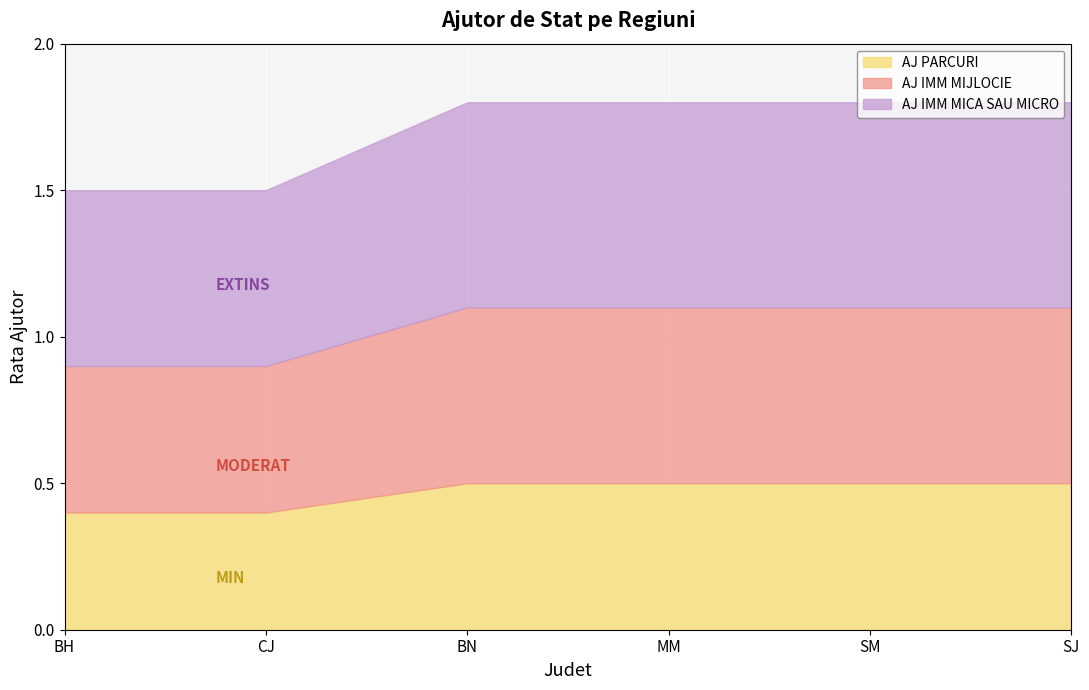

List the labels in order of AJ IMM MICA SAU MICRO value, smallest first.

BH, CJ, BN, MM, SM, SJ